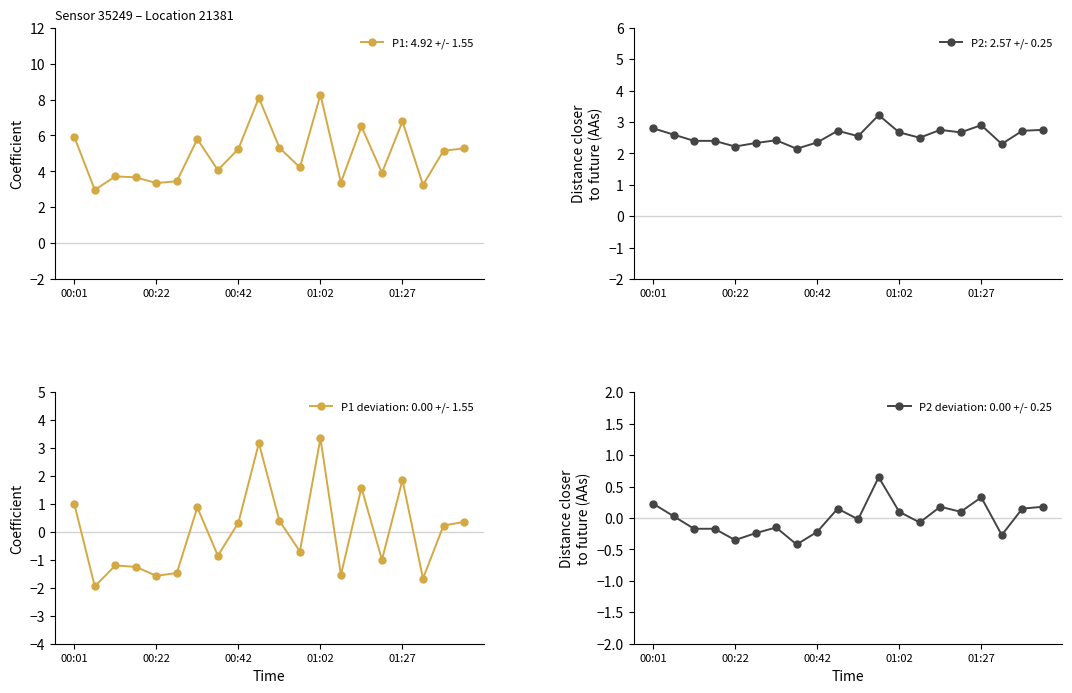

True or false: P1: 4.92 +/- 1.55 has more than 1 points higher than both neighbors.

True